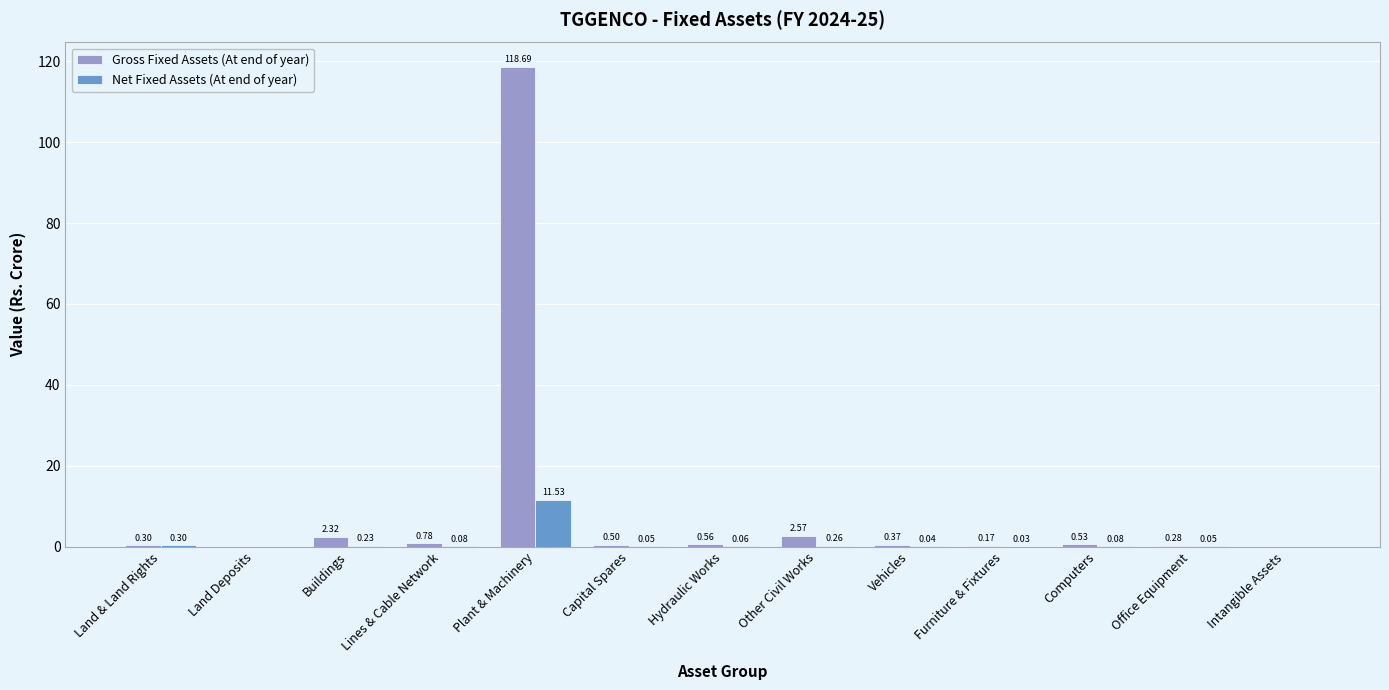

Which series has the largest total across all categories?

Gross Fixed Assets (At end of year)